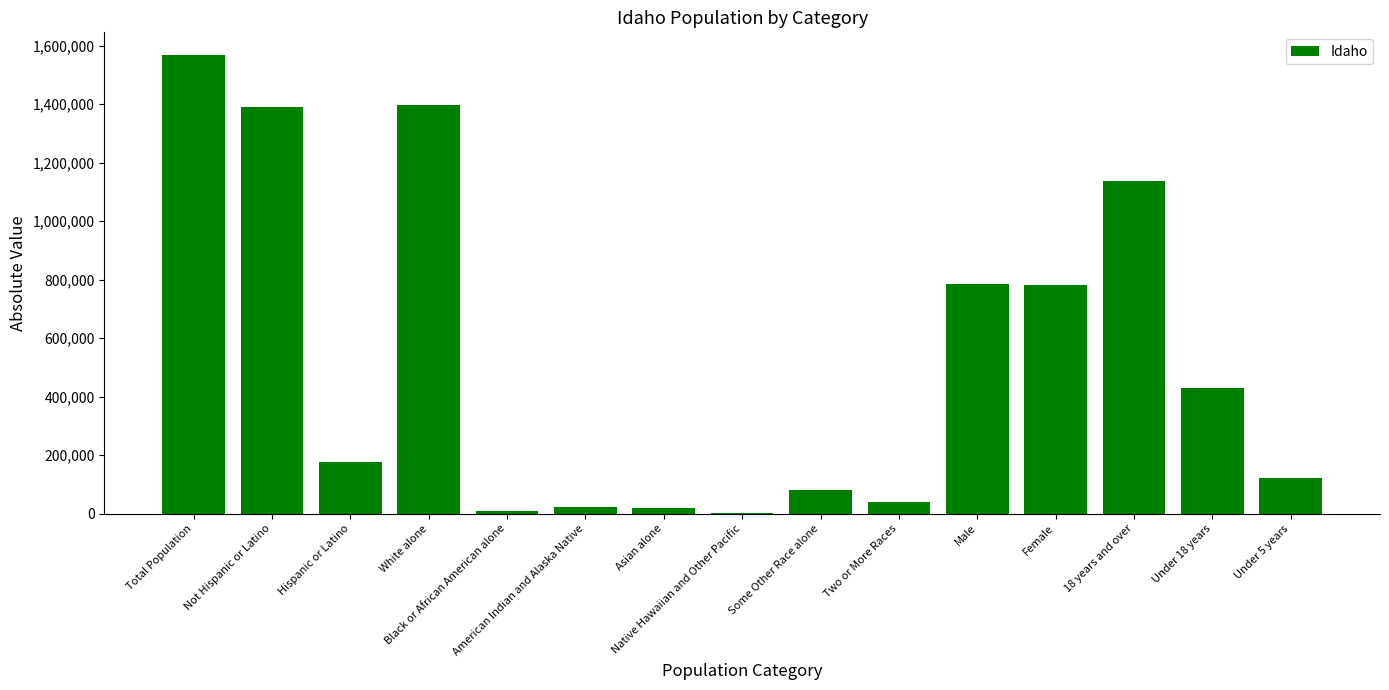

How many categories are shown in the chart?

15